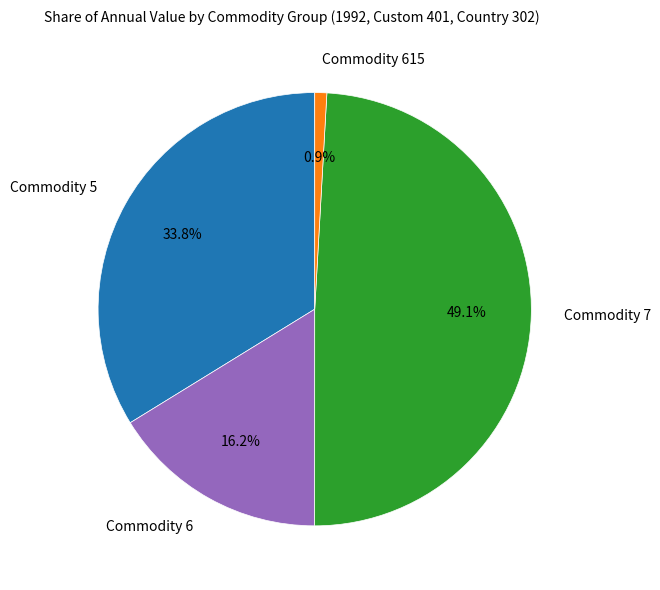

What is the total percentage of Commodity 5 and Commodity 7?

82.9%